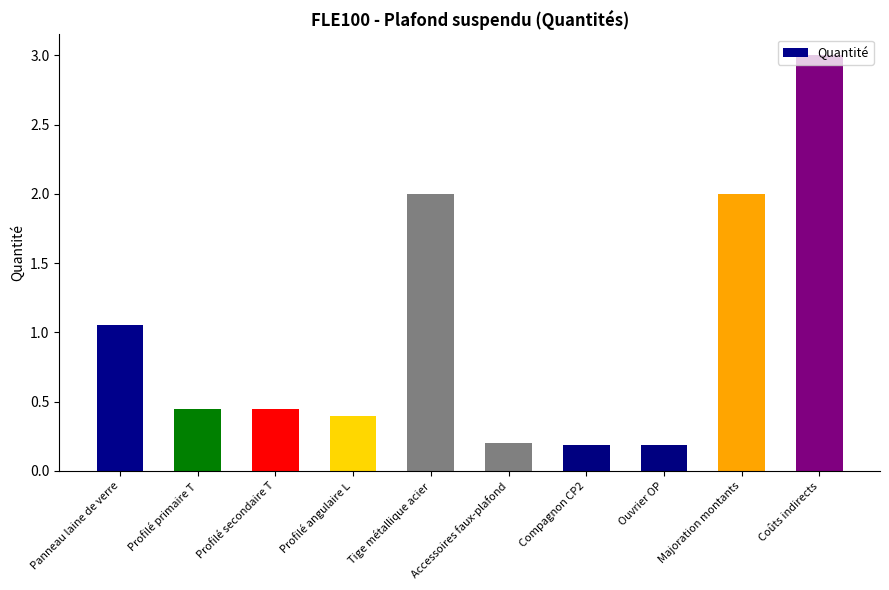

Which category has the highest value across all series?

Coûts indirects